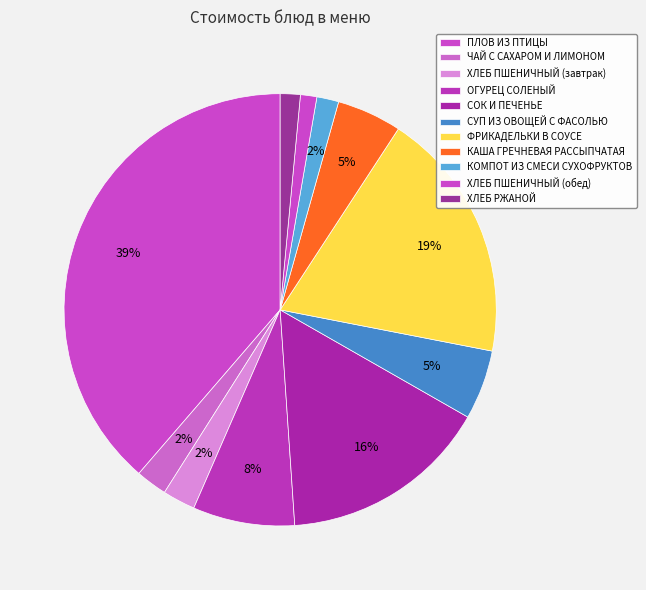

Count the number of slices in the pie.

11